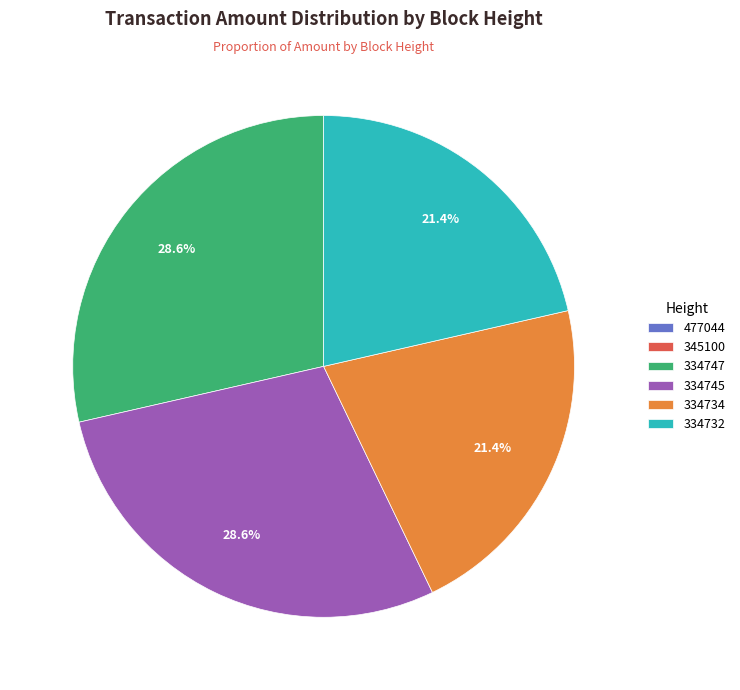

Approximately how many times larger is the value at 334734 compared to 334747?

0.7